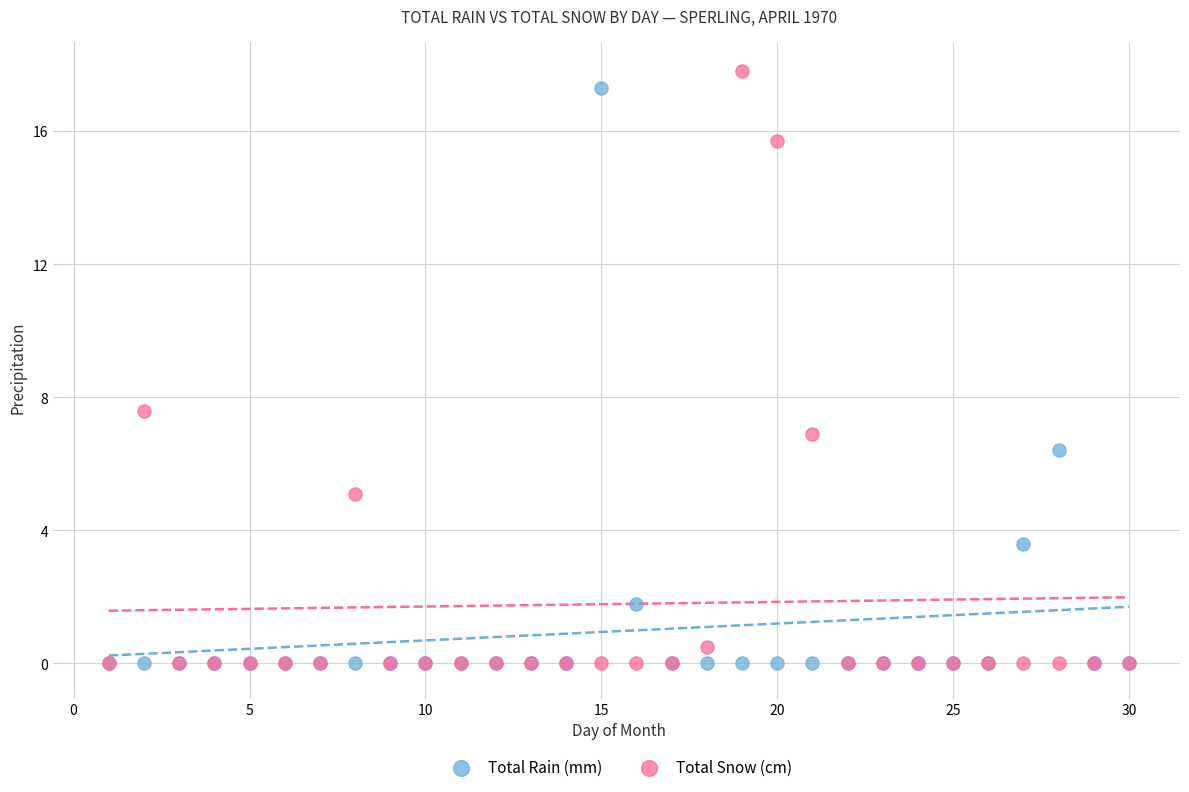

In the Total Snow (cm) series, what Y value is closest to 8?

7.6